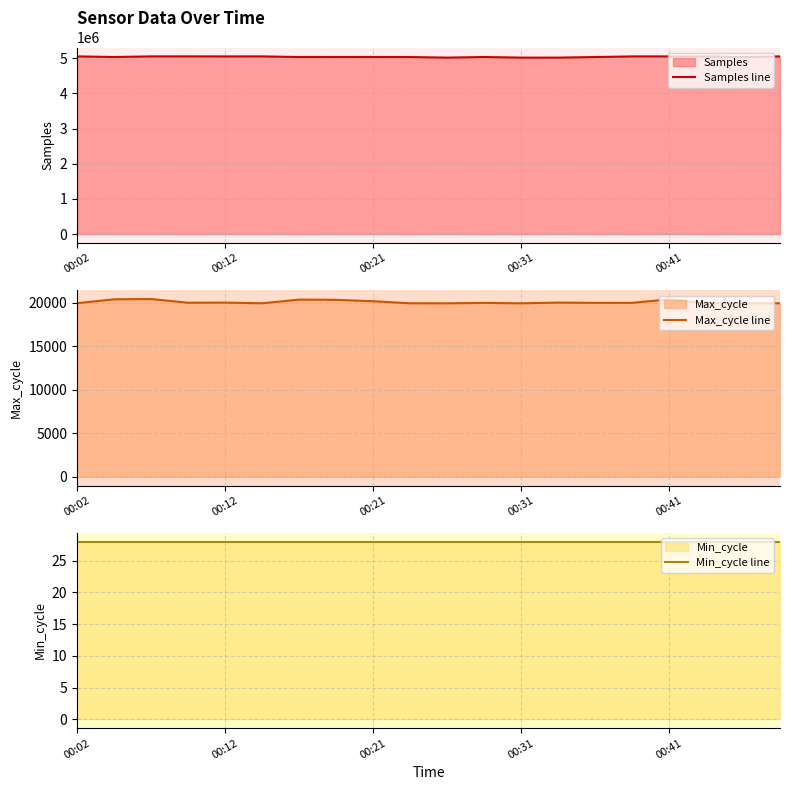

What is the sum of all Min_cycle line values?

560